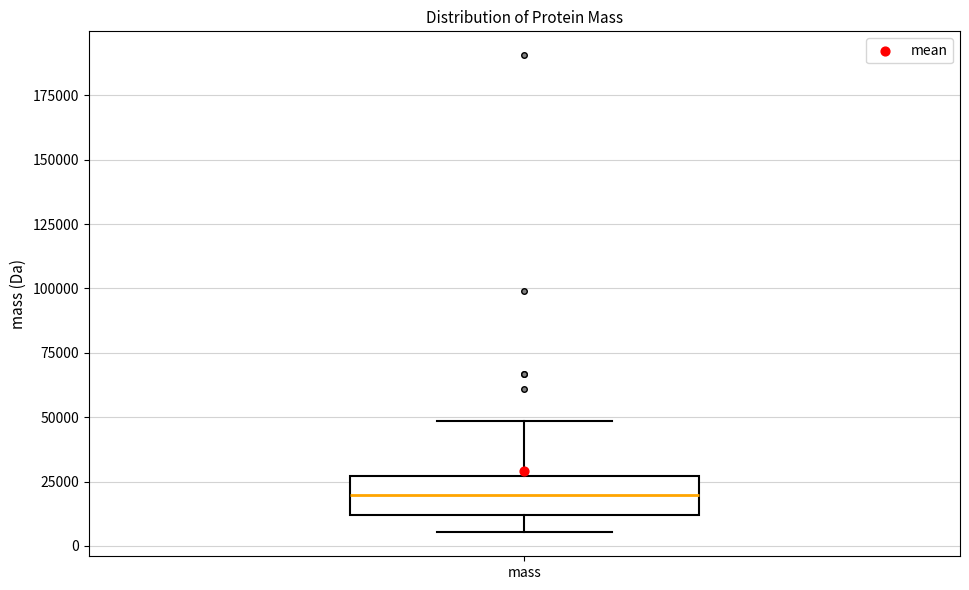

Transcribe this box plot: give where the median line is, the range the box spans, and where the two whiskers end, as read against the y-axis. The values are not printed on the chart, so give them approximately, as read against the axis.

median 20000, box 10000 to 25000, whiskers 5000 to 50000